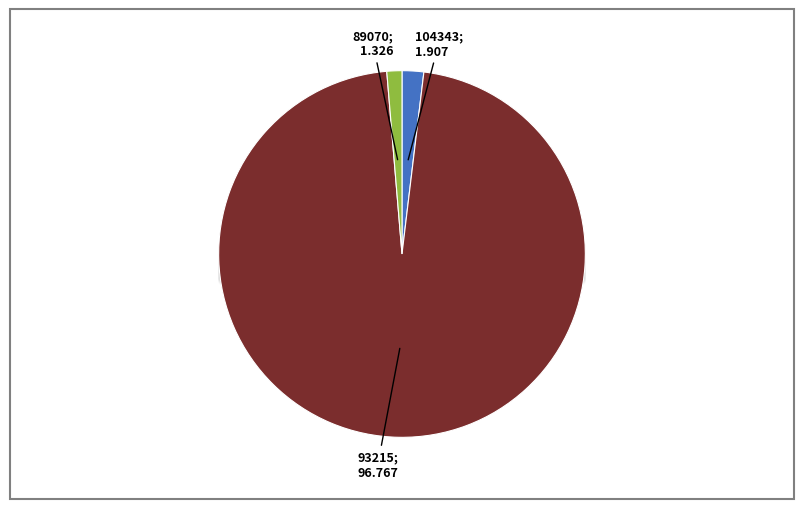

Does any single category account for the majority?

Yes